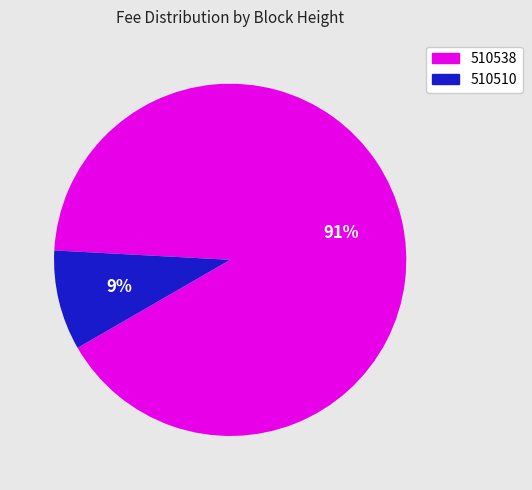

Do 510538 and 510510 together represent more than half of the pie?

Yes